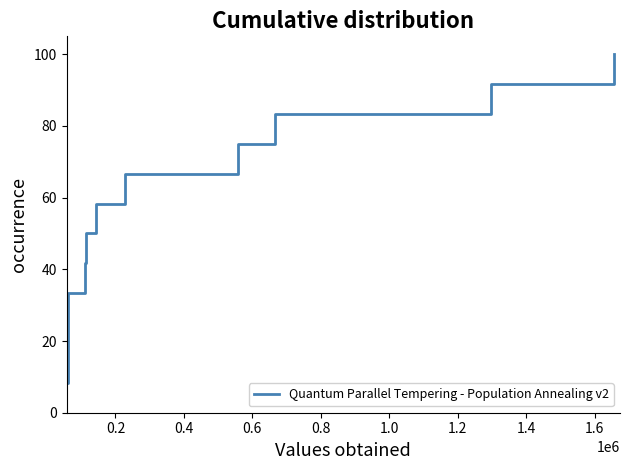

What is the average value?

54.2